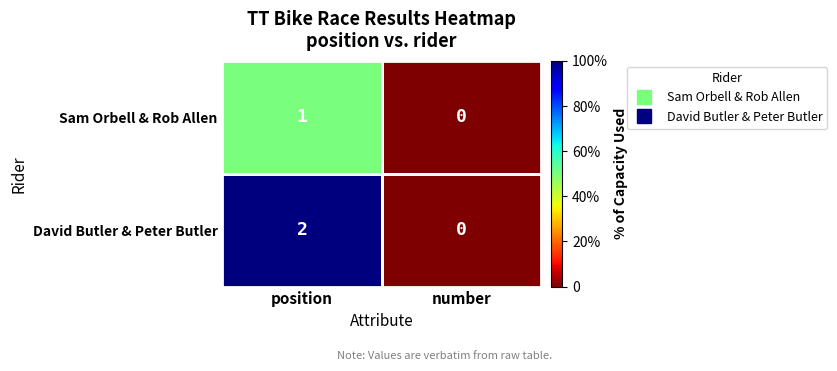

How many distinct data groups are displayed?

2